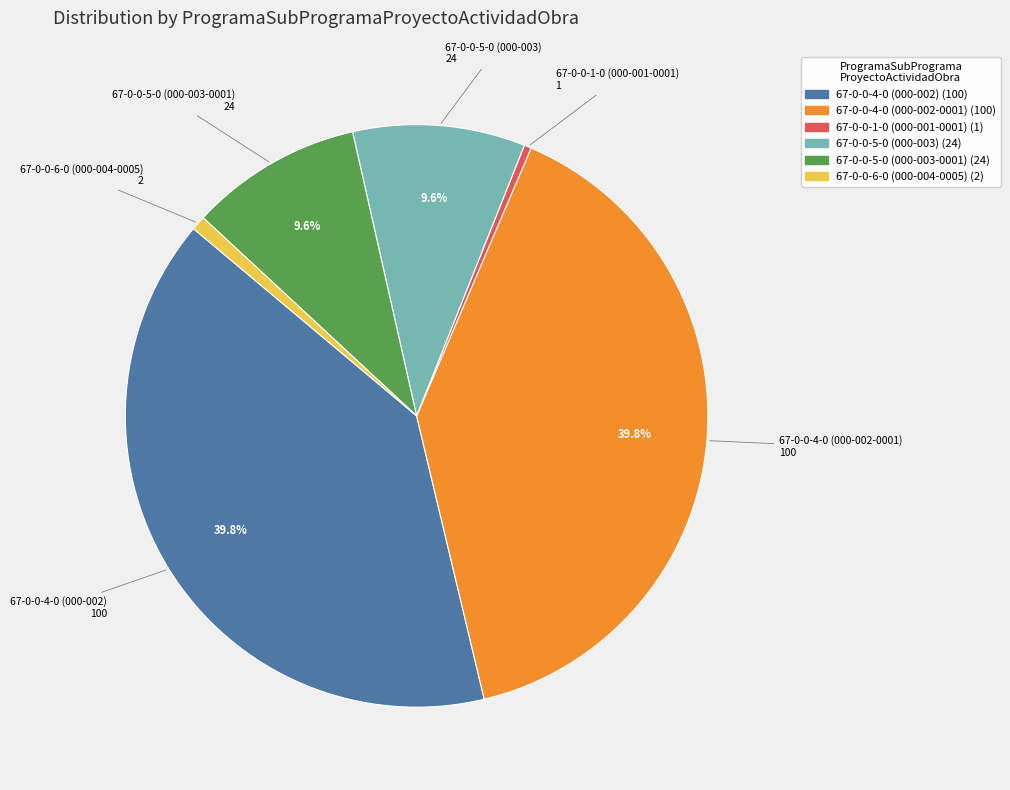

To the nearest percent, what percentage of the pie is 67-0-0-4-0 (000-002)?

40%